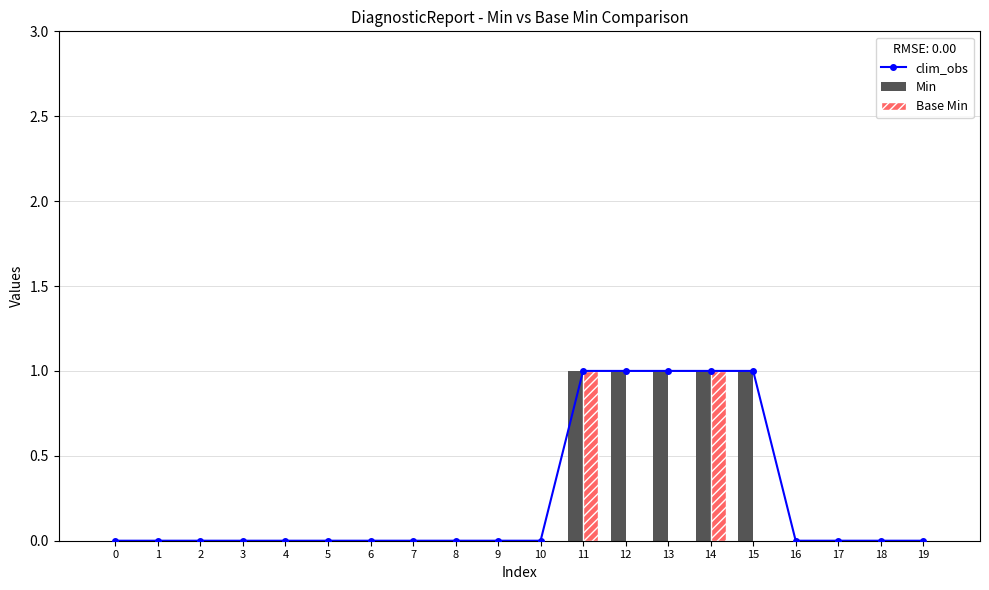

What is the sum of all Min values?

5